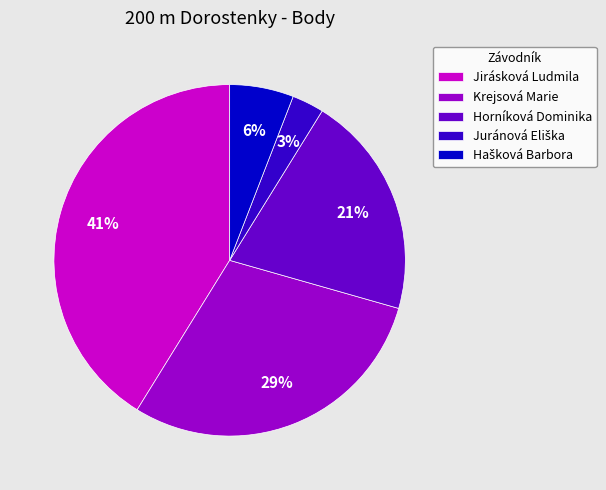

Is there any slice that represents more than half of the pie?

No